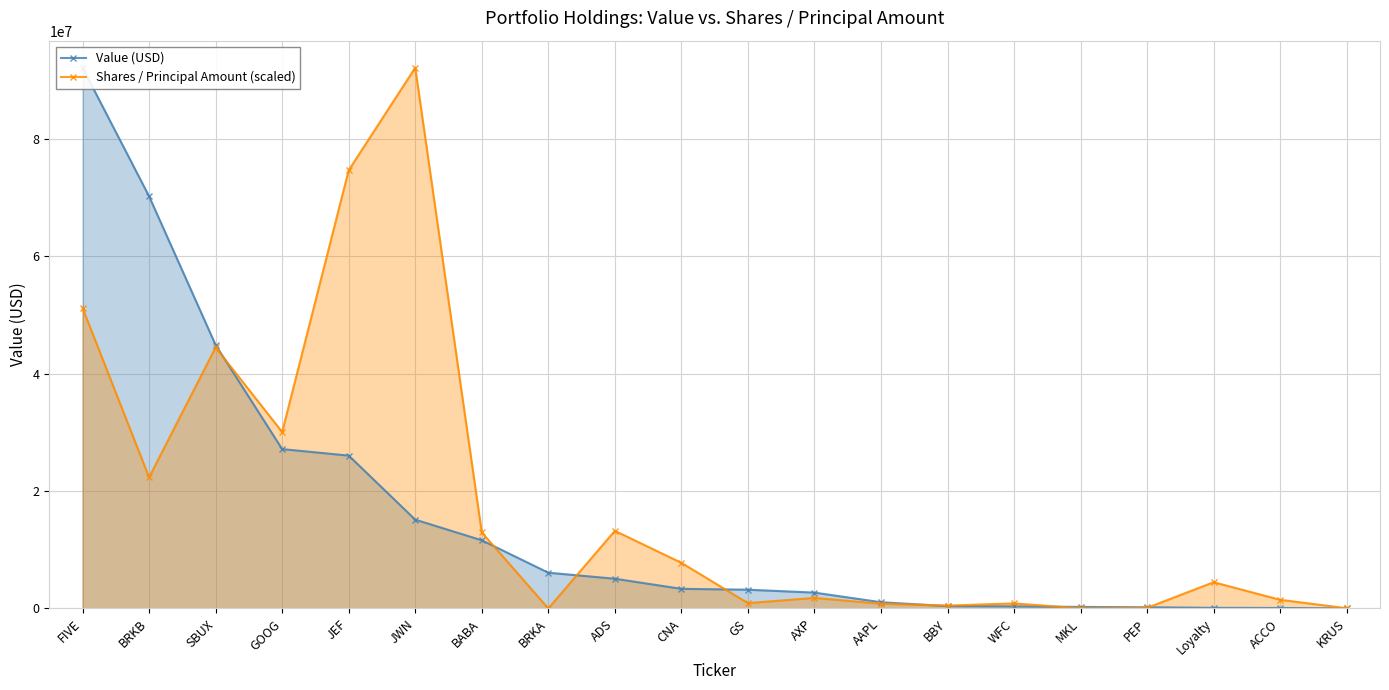

True or false: Shares / Principal Amount (scaled) has a value of 1797626.7 at AXP.

True